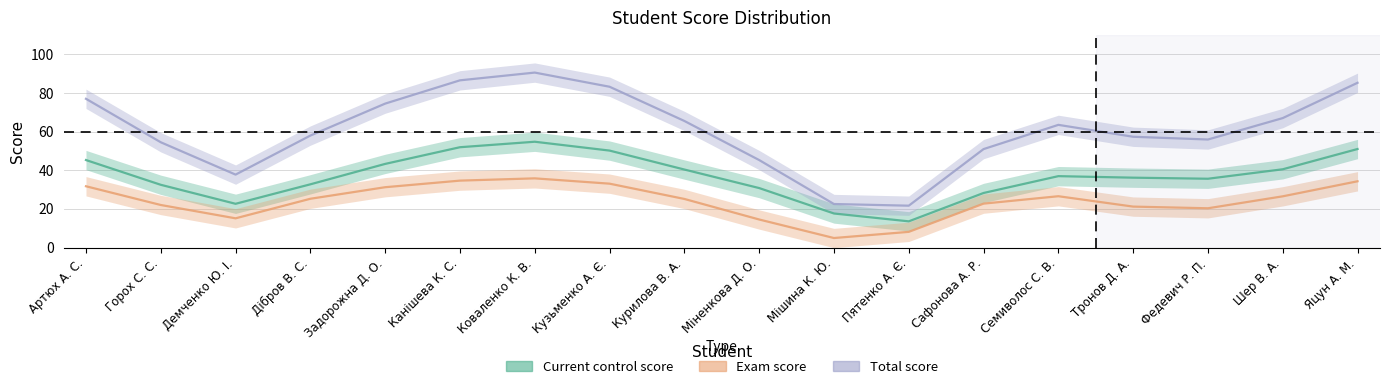

In Current control score, how many points are lower than both neighbors (excluding endpoints)?

3